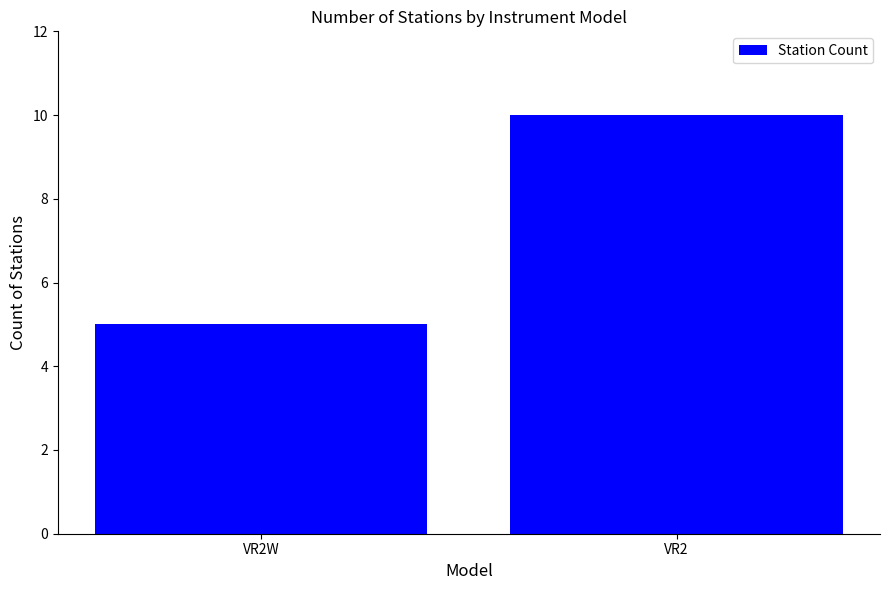

Rank the categories by value from highest to lowest.

VR2, VR2W